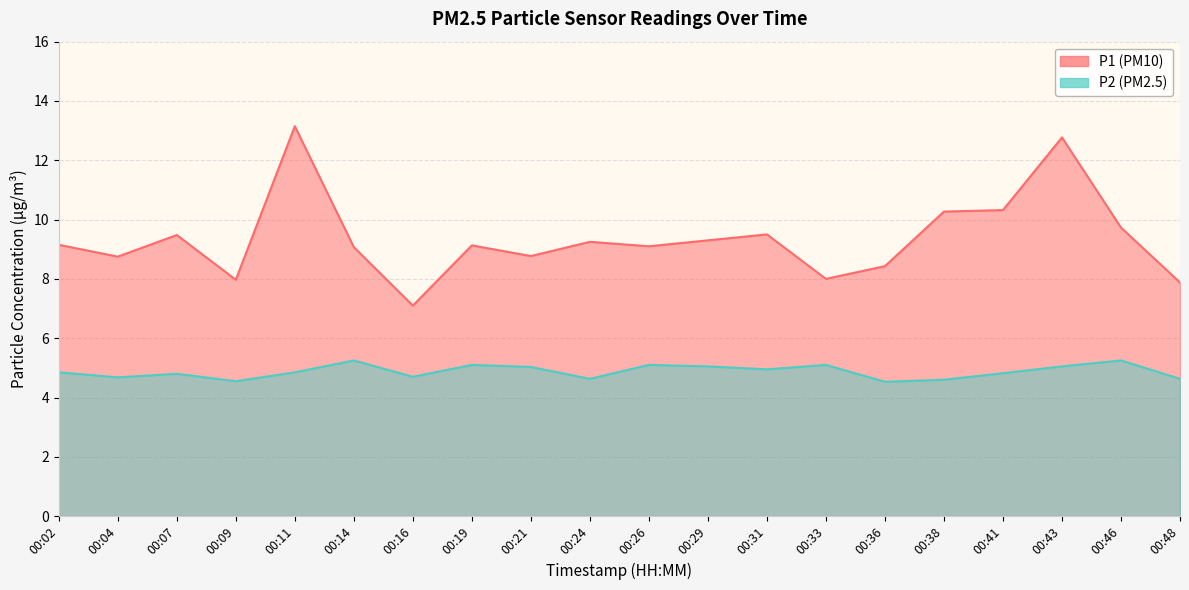

Reading left to right, extract all data points from this chart.

P1: 00:02=9.2	00:04=8.8	00:07=9.5	00:09=8.0	00:11=13.2	00:14=9.1	00:16=7.1	00:19=9.1	00:21=8.8	00:24=9.2	00:26=9.1	00:29=9.3	00:31=9.5	00:33=8.0	00:36=8.4	00:38=10.3	00:41=10.3	00:43=12.8	00:46=9.7	00:48=7.9
P2: 00:02=4.8	00:04=4.7	00:07=4.8	00:09=4.5	00:11=4.8	00:14=5.2	00:16=4.7	00:19=5.1	00:21=5.0	00:24=4.6	00:26=5.1	00:29=5.0	00:31=5.0	00:33=5.1	00:36=4.5	00:38=4.6	00:41=4.8	00:43=5.0	00:46=5.2	00:48=4.6